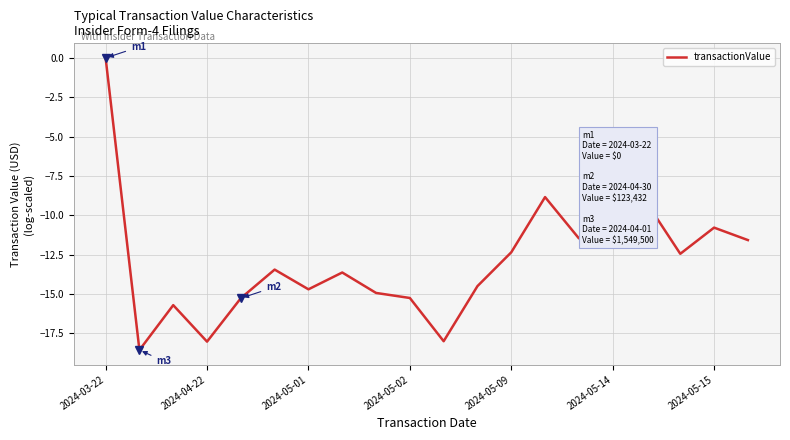

How many series are shown in this chart?

1